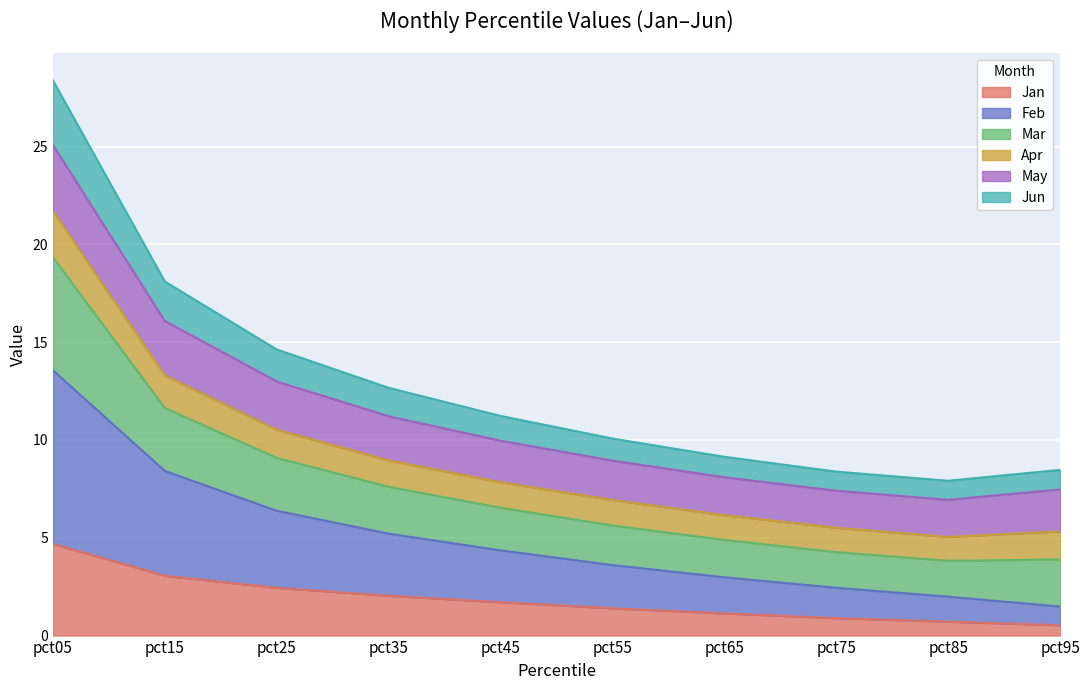

At which category is the sum across all series the highest?

pct05